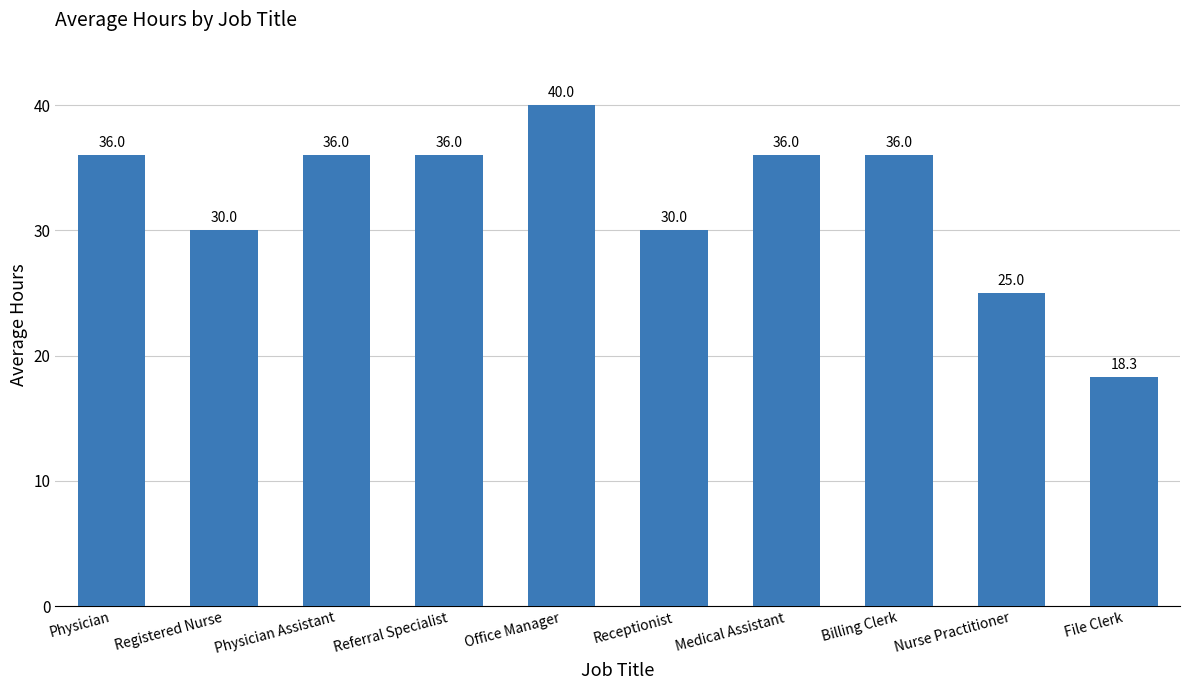

How many values are between 30 and 36?

7